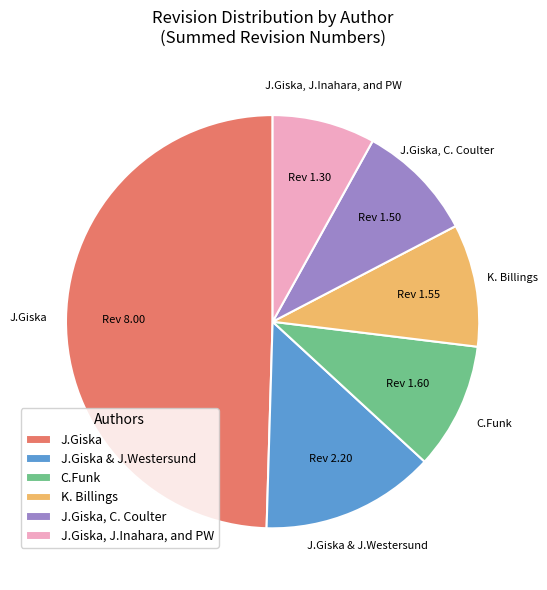

What is the ratio of the value at J.Giska, J.Inahara, and PW to the value at J.Giska, C. Coulter?

0.9